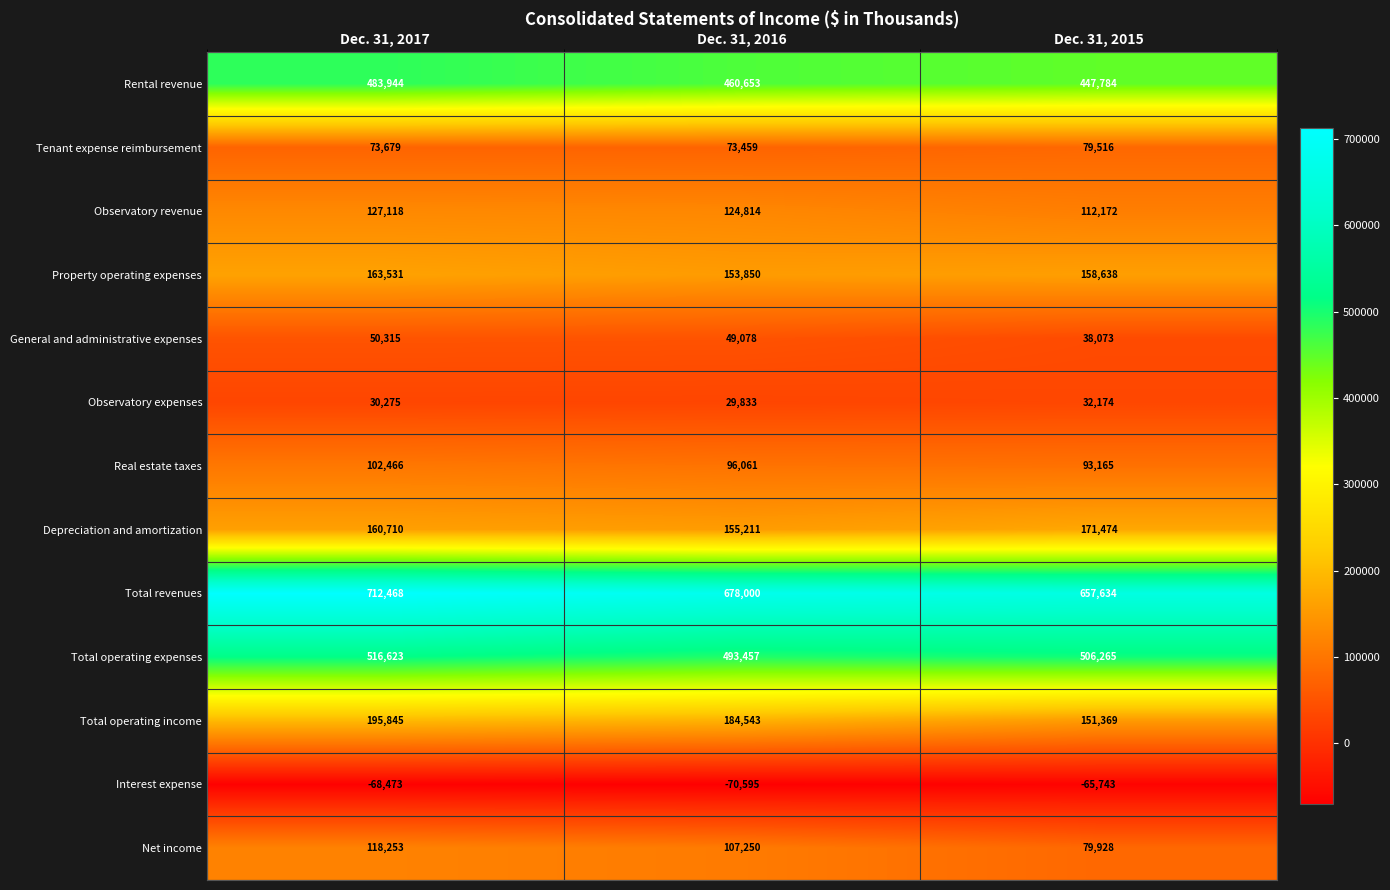

Is it true that Total revenues equals 1176239 at Dec. 31, 2016?

False